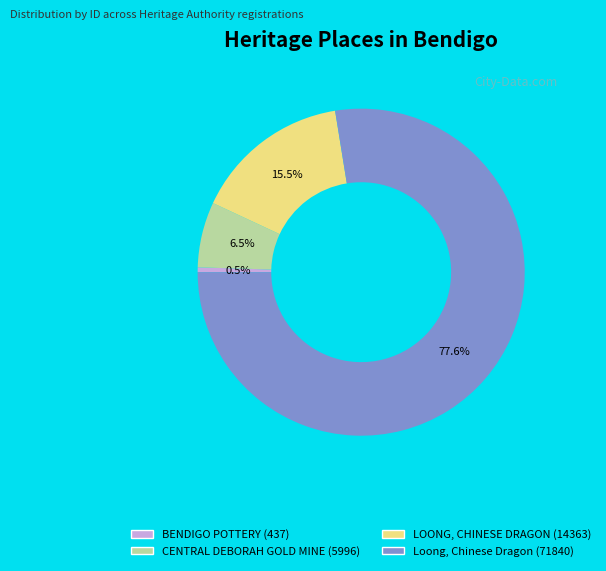

Between BENDIGO POTTERY and LOONG, CHINESE DRAGON, which is larger?

LOONG, CHINESE DRAGON